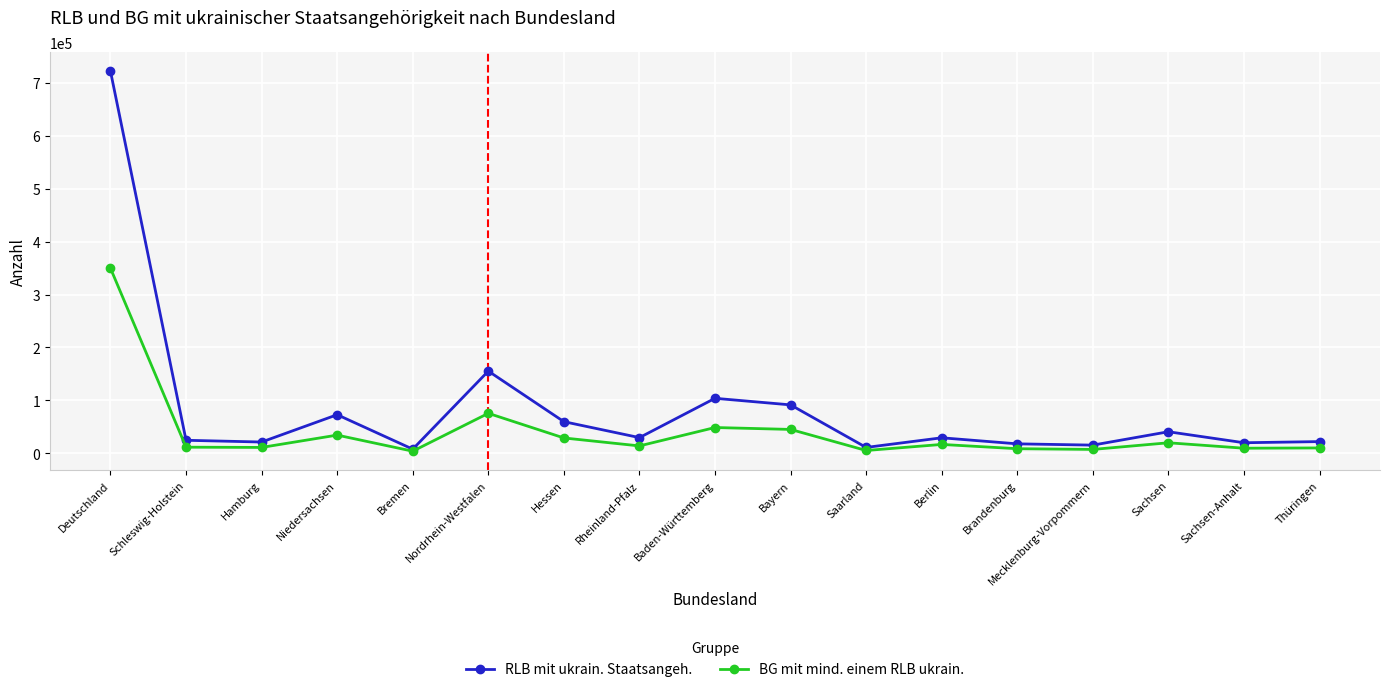

What is the maximum value for RLB mit ukrain. Staatsangeh.?

722249